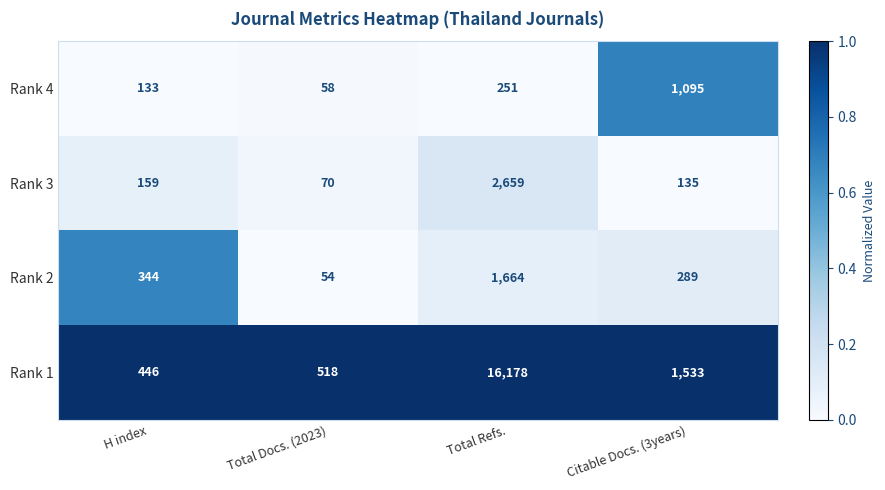

Reading left to right, transcribe all the data shown in this chart.

Rank 4: H index=133	Total Docs. (2023)=58	Total Refs.=251	Citable Docs. (3years)=1095
Rank 3: H index=159	Total Docs. (2023)=70	Total Refs.=2659	Citable Docs. (3years)=135
Rank 2: H index=344	Total Docs. (2023)=54	Total Refs.=1664	Citable Docs. (3years)=289
Rank 1: H index=446	Total Docs. (2023)=518	Total Refs.=16178	Citable Docs. (3years)=1533